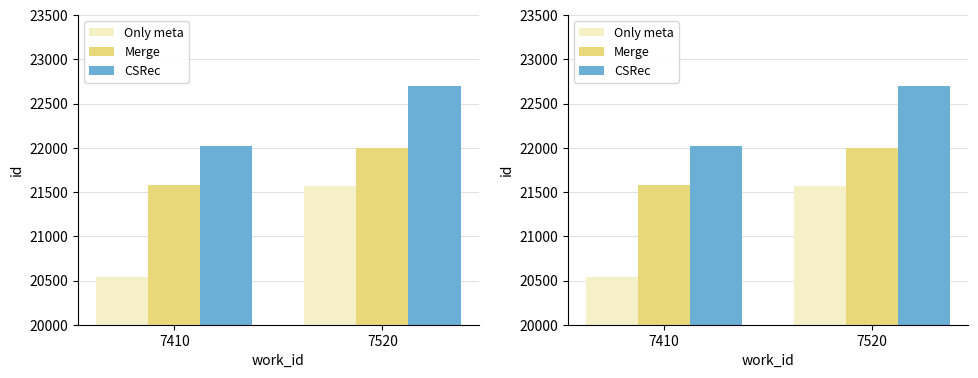

Rank the series at 7520 from lowest to highest value.

Only meta, Merge, CSRec